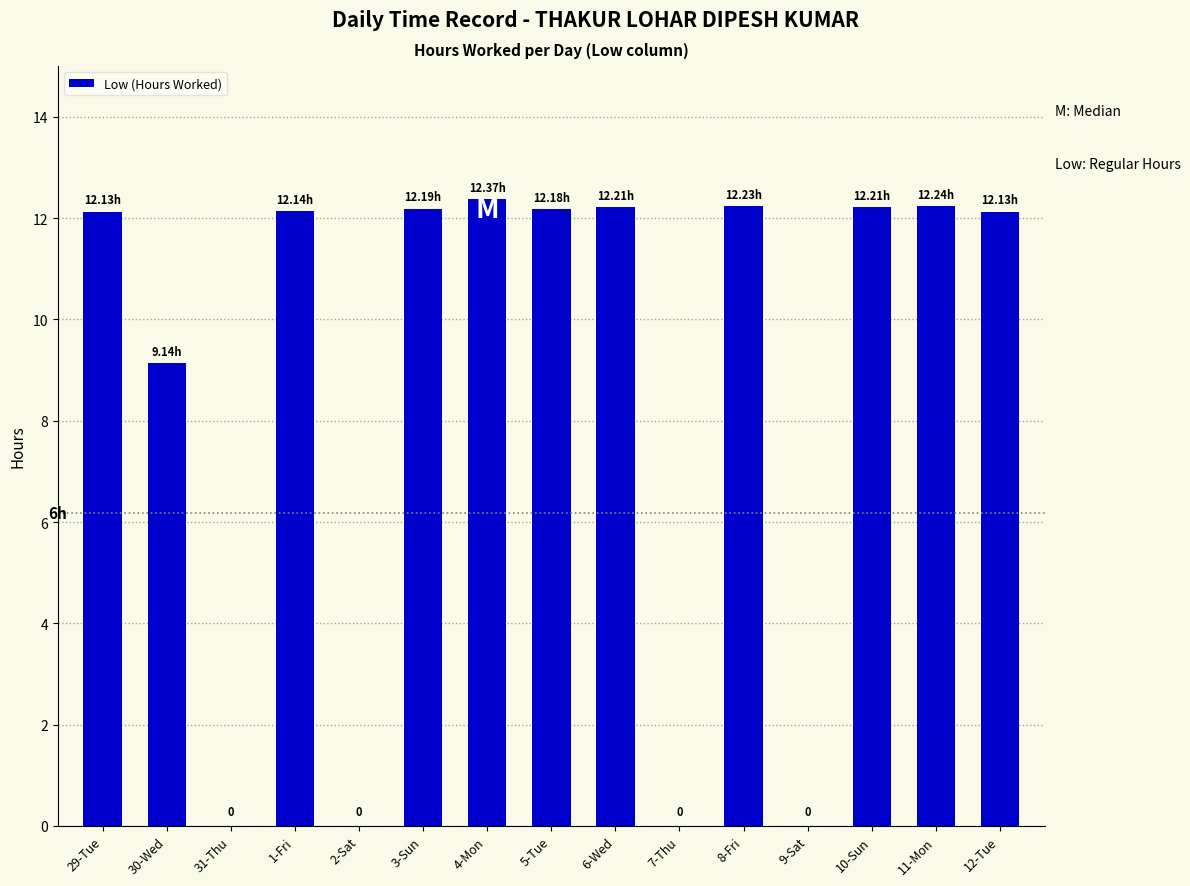

What value does the data have at 3-Sun?

12.2